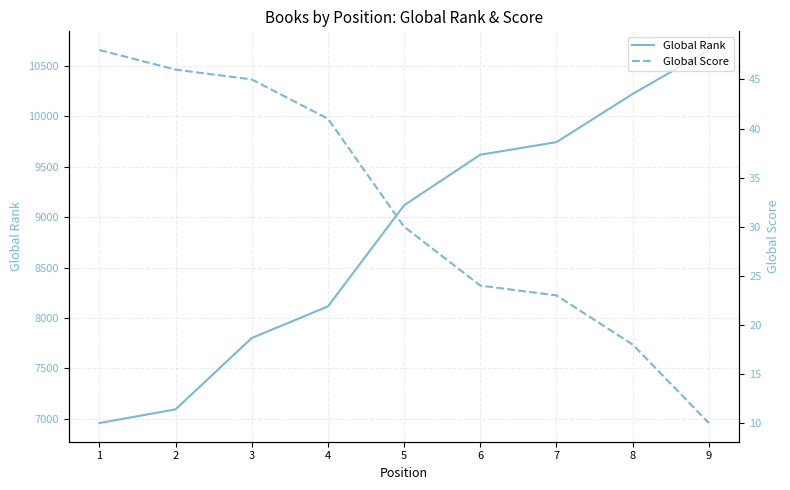

At which label does Global Rank first exceed 9118?

6